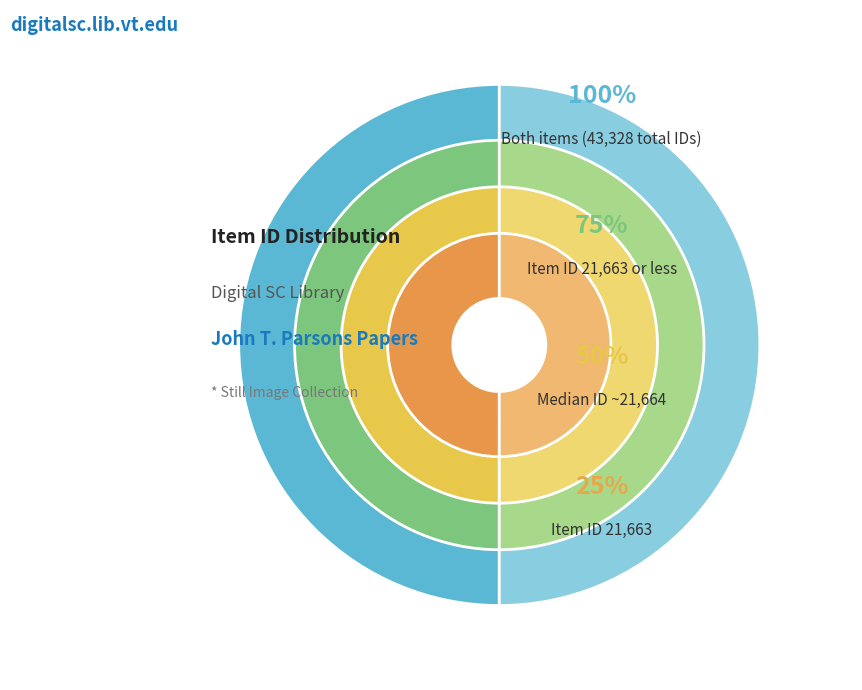

How many slices are in this pie chart?

2